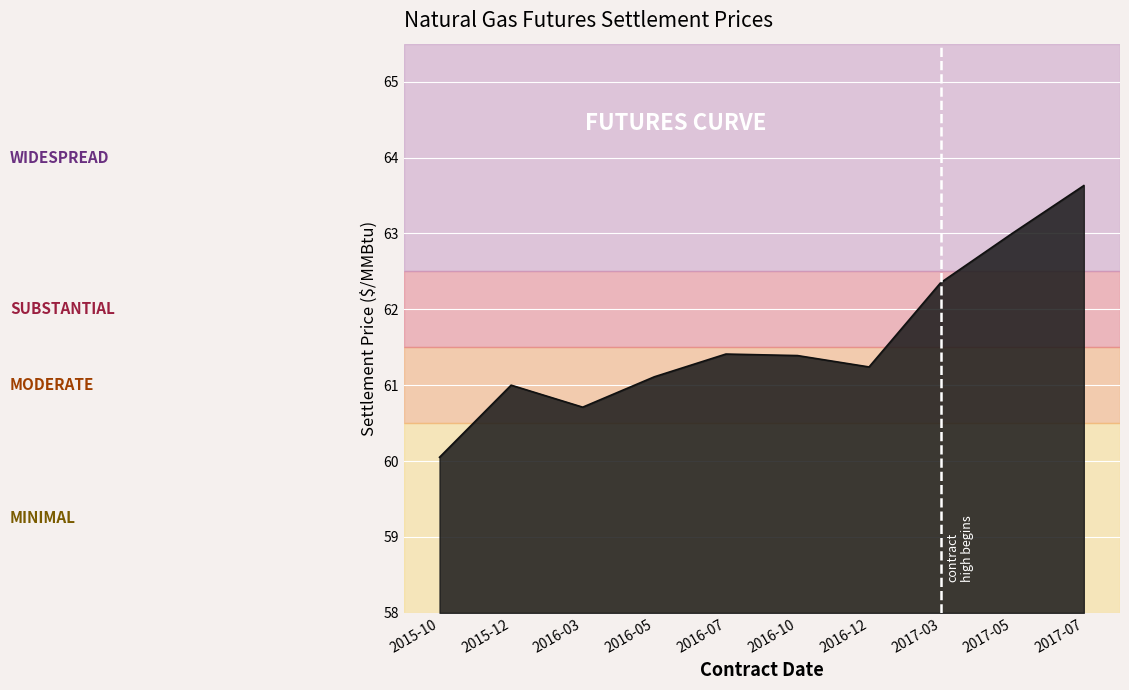

What is the difference between the values at 2016-07 and 2015-10?

1.4